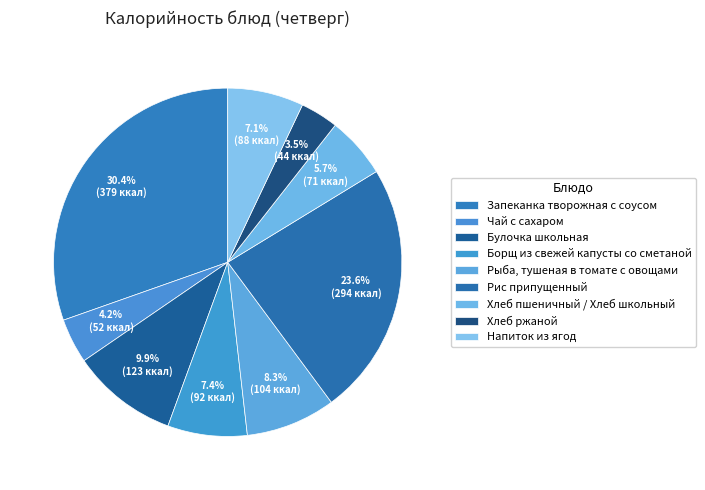

Rank the categories by value from highest to lowest.

Запеканка творожная с соусом, Рис припущенный, Булочка школьная, Рыба, тушеная в томате с овощами, Борщ из свежей капусты со сметаной, Напиток из ягод, Хлеб пшеничный / Хлеб школьный, Чай с сахаром, Хлеб ржаной